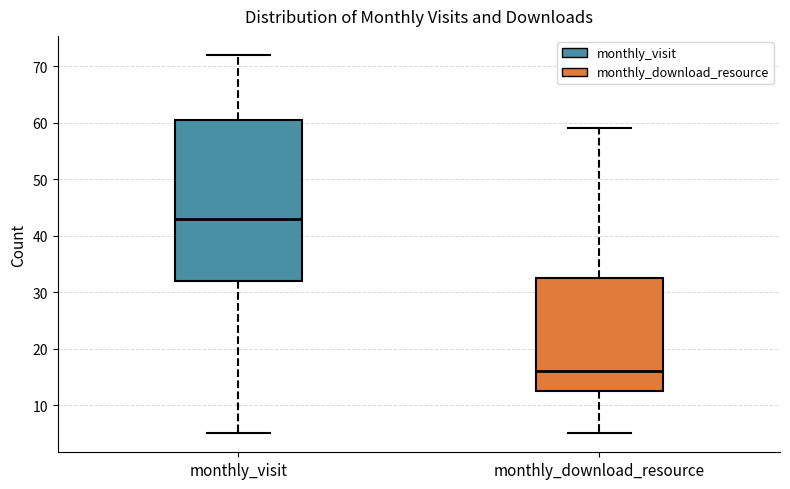

Which box has the lowest median line?

monthly_download_resource